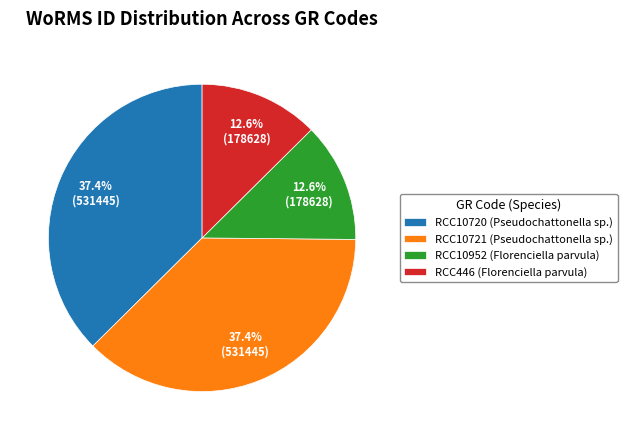

Is RCC10721 (Pseudochattonella sp.) the majority of the pie?

No